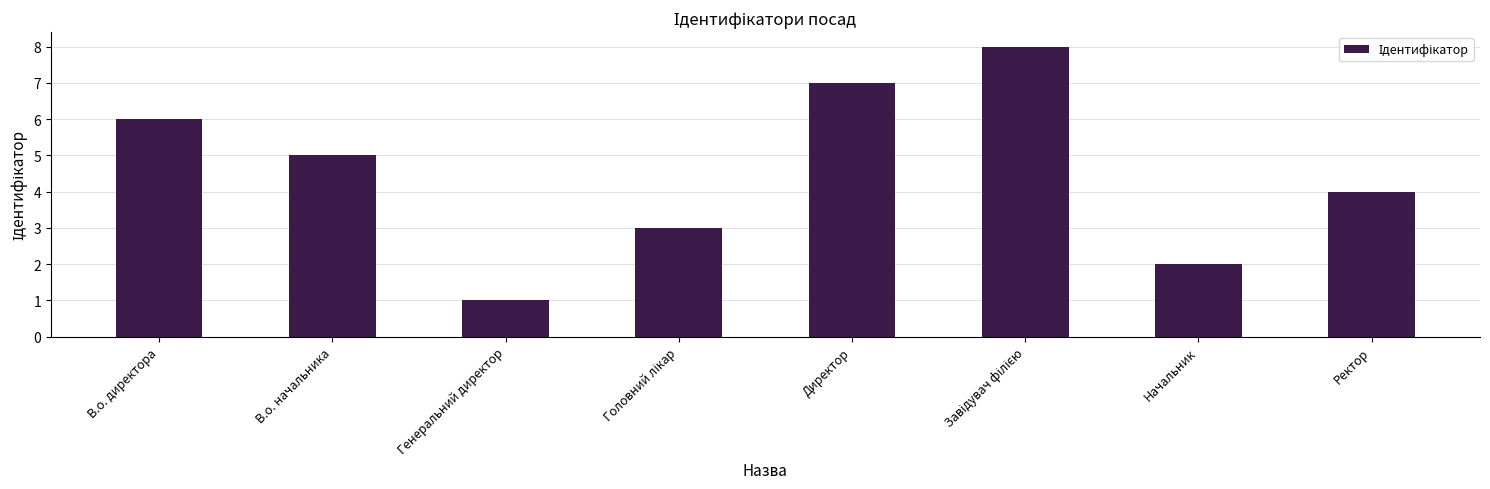

What is the sum of all values?

36